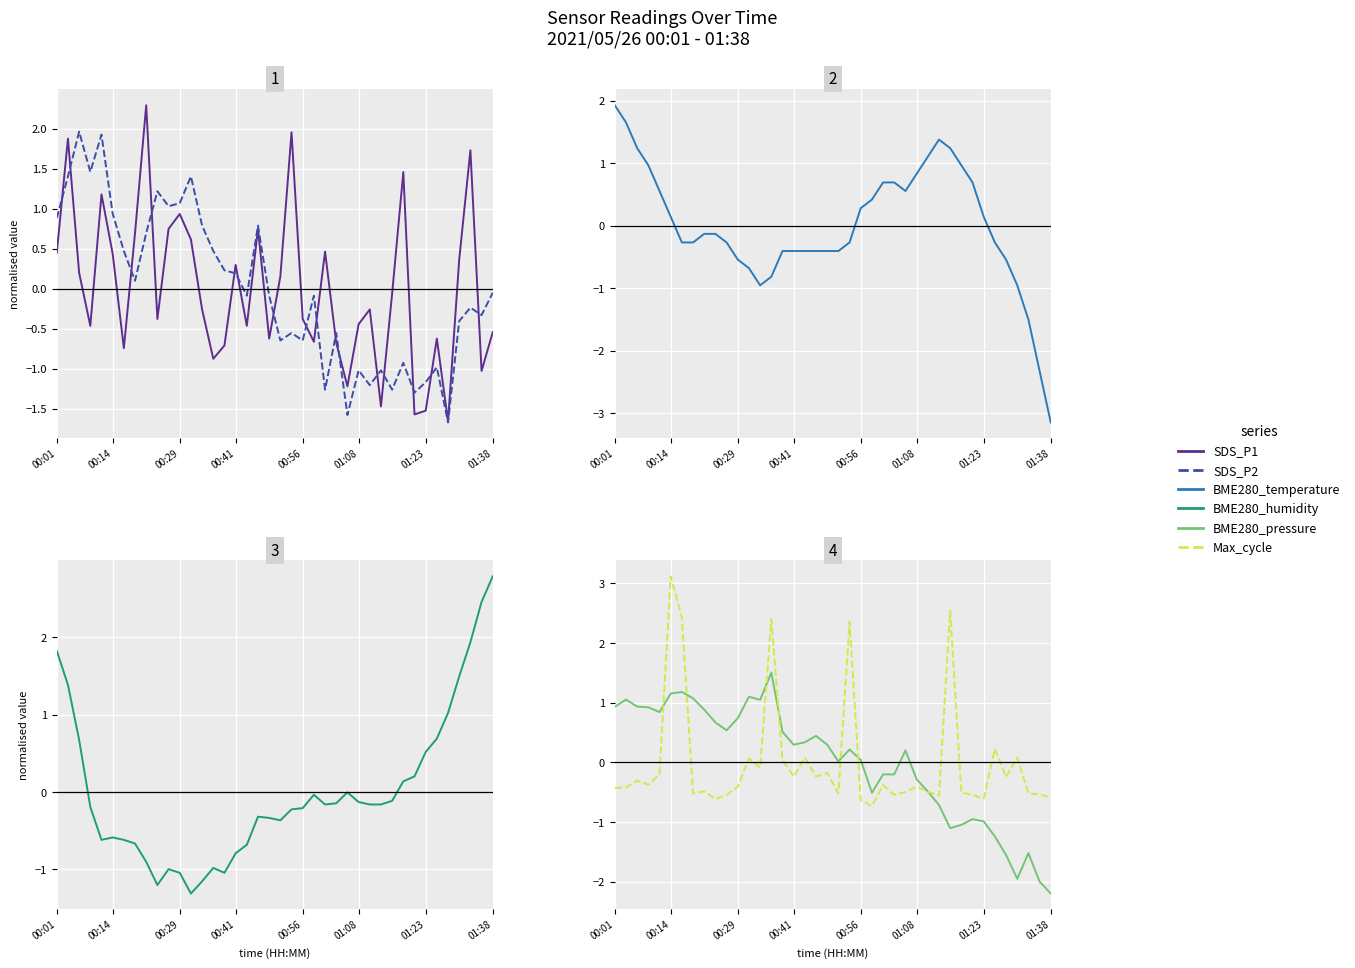

True or false: BME280_temperature has more than 0 points higher than both neighbors.

True